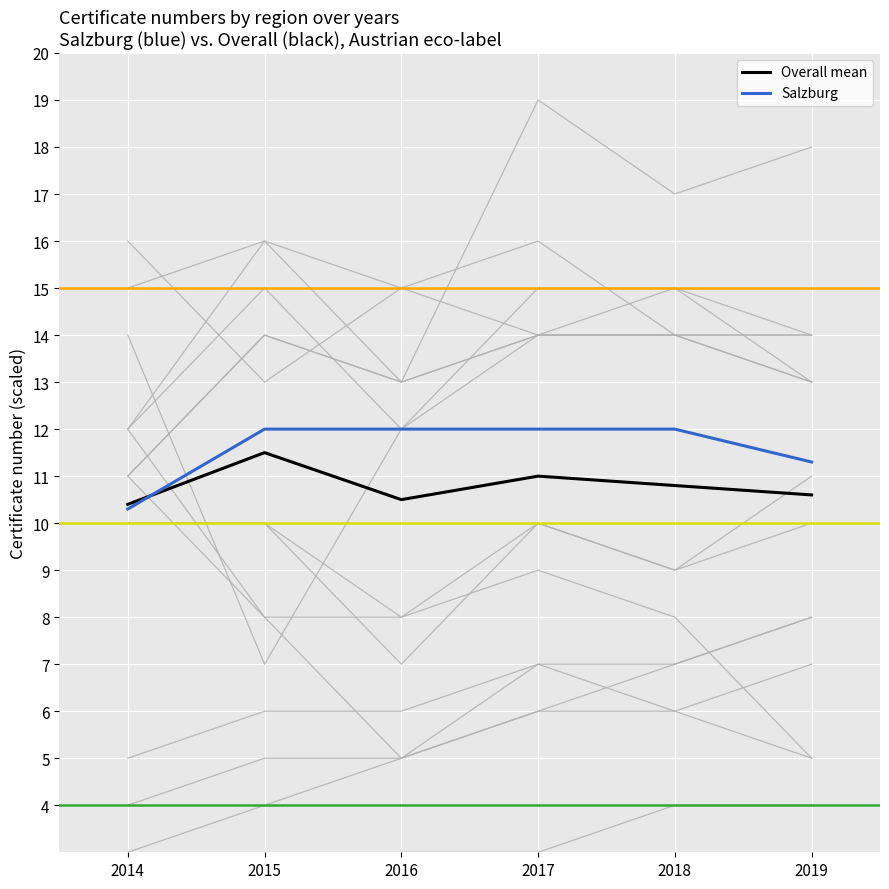

True or false: Overall mean has more than 1 points higher than both neighbors.

True